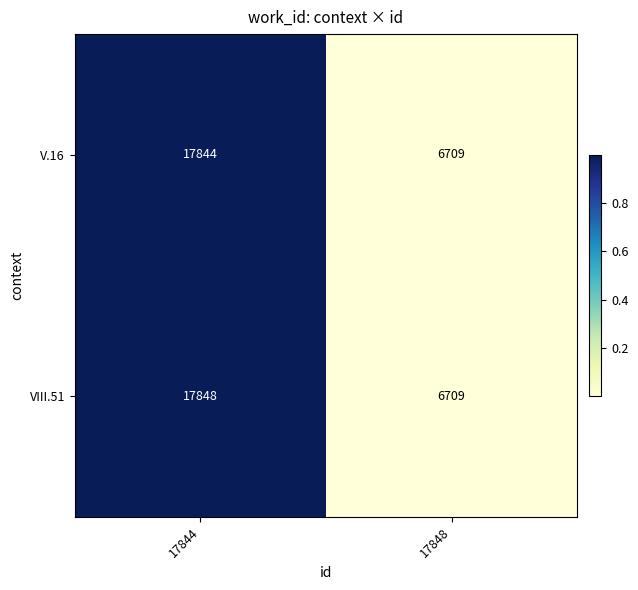

What is the sum of all V.16 values?

24553